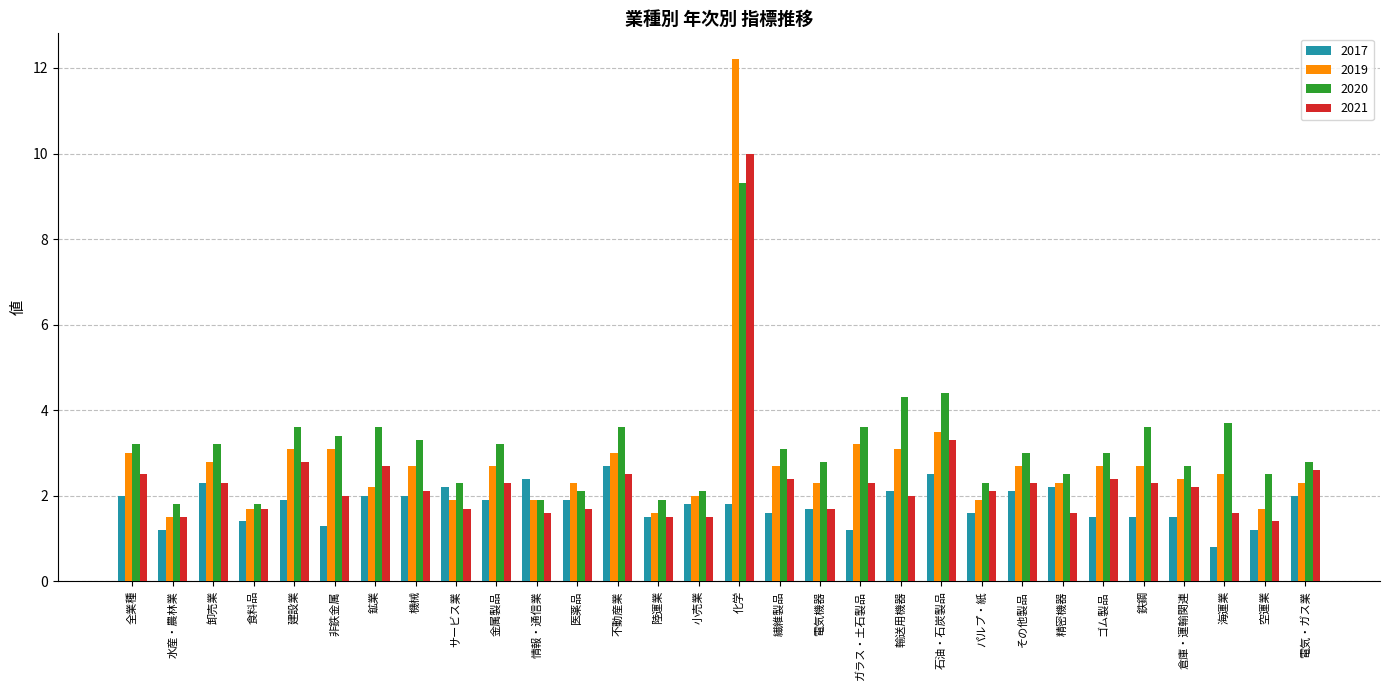

List the series in order of their peak value, highest first.

2019, 2021, 2020, 2017